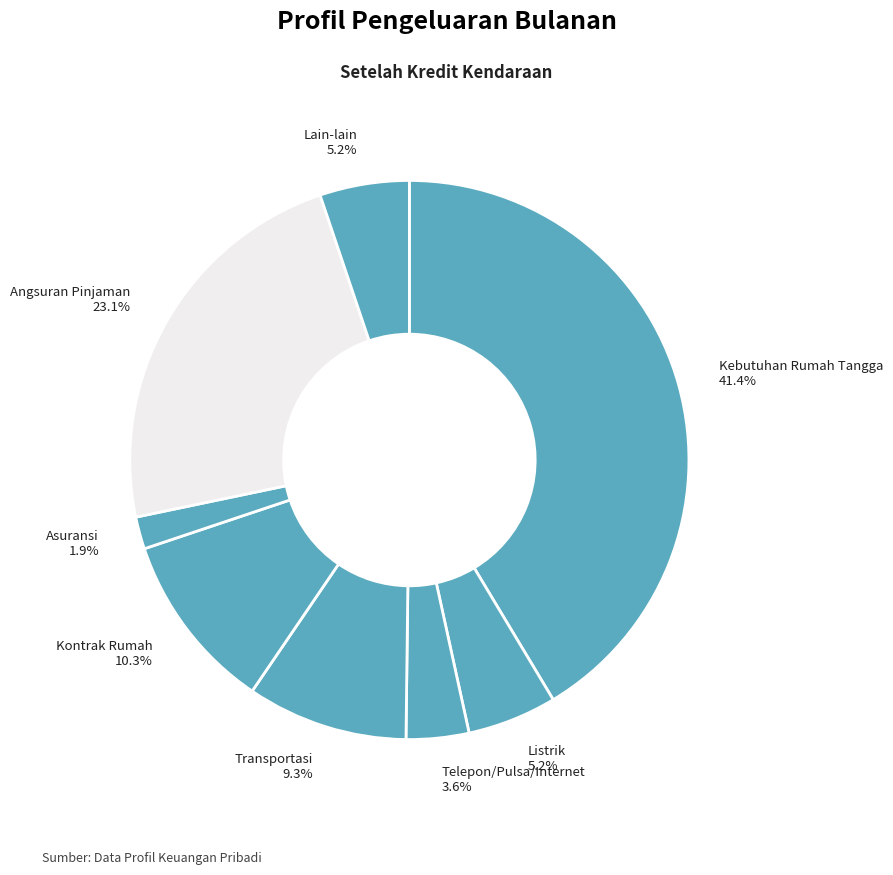

Which slice is the largest?

Kebutuhan Rumah Tangga